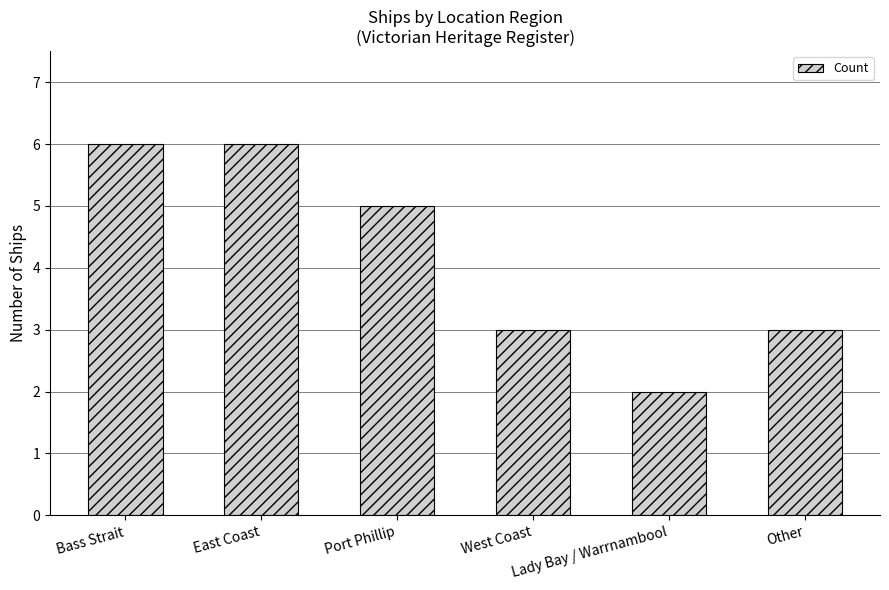

What is the average value?

4